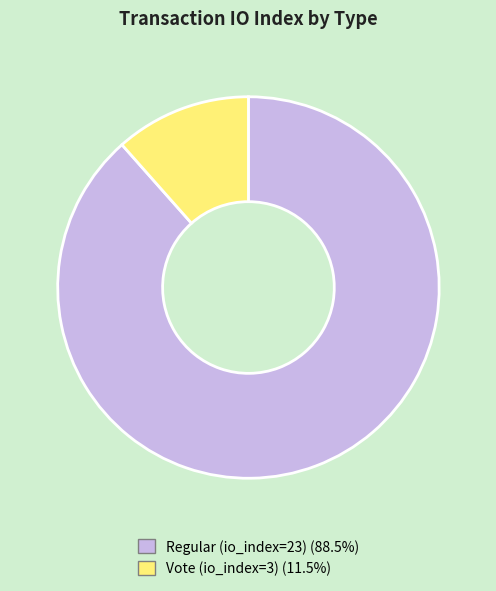

Which category has the biggest portion of the pie?

Regular (io_index=23)